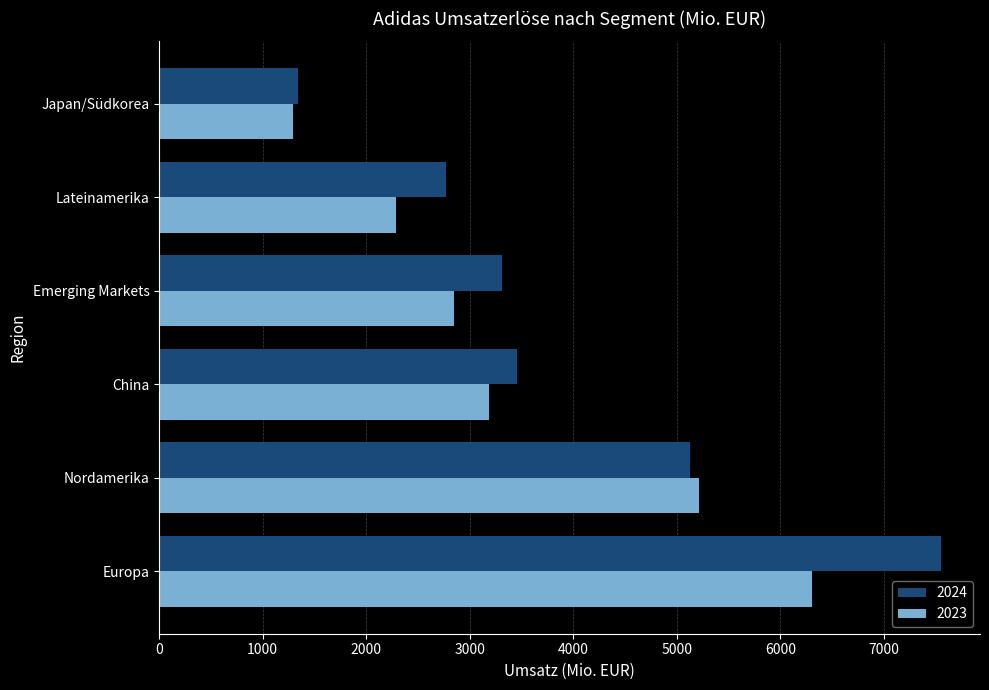

At which category is the sum across all series the highest?

Europa